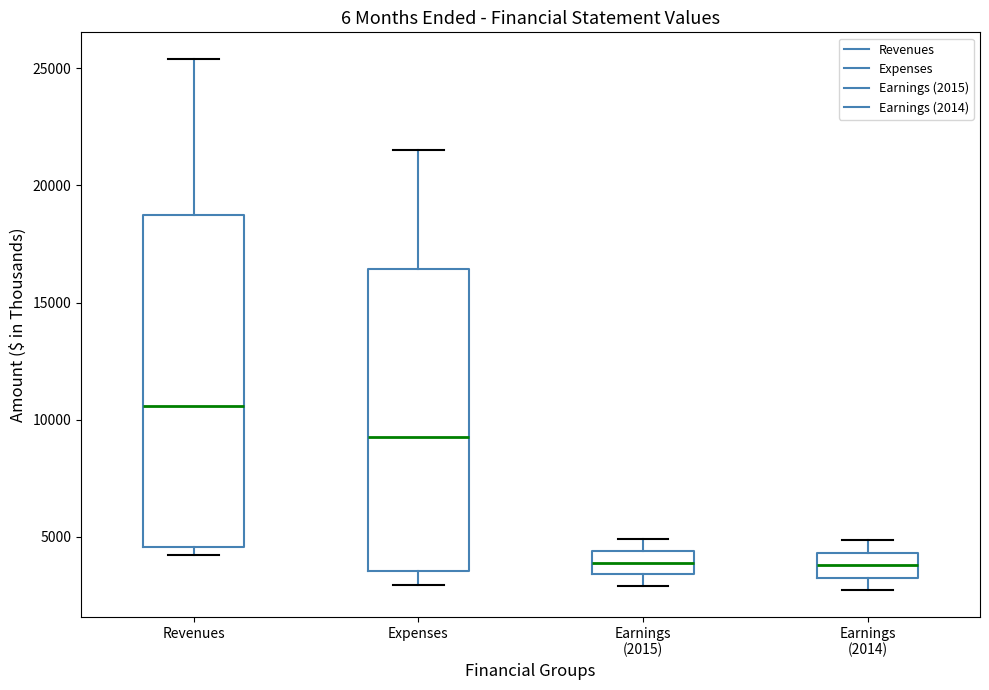

Reading left to right, transcribe this box plot: for each box, give where its median line is, the range the box spans, and where its two whiskers end, as read against the y-axis. The values are not printed on the chart, so give them approximately, as read against the axis.

Revenues: median 10500, box 4500 to 18500, whiskers 4000 to 25500
Expenses: median 9000, box 3500 to 16500, whiskers 3000 to 21500
Earnings (2015): median 4000, box 3500 to 4500, whiskers 3000 to 5000
Earnings (2014): median 4000, box 3500 to 4500, whiskers 2500 to 5000